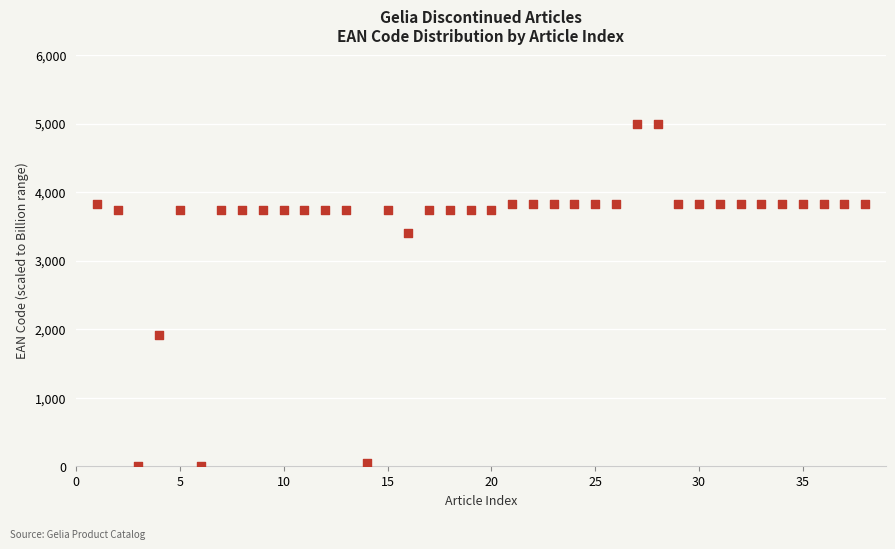

What Y value in the scatter plot is closest to 2500?

1913.0